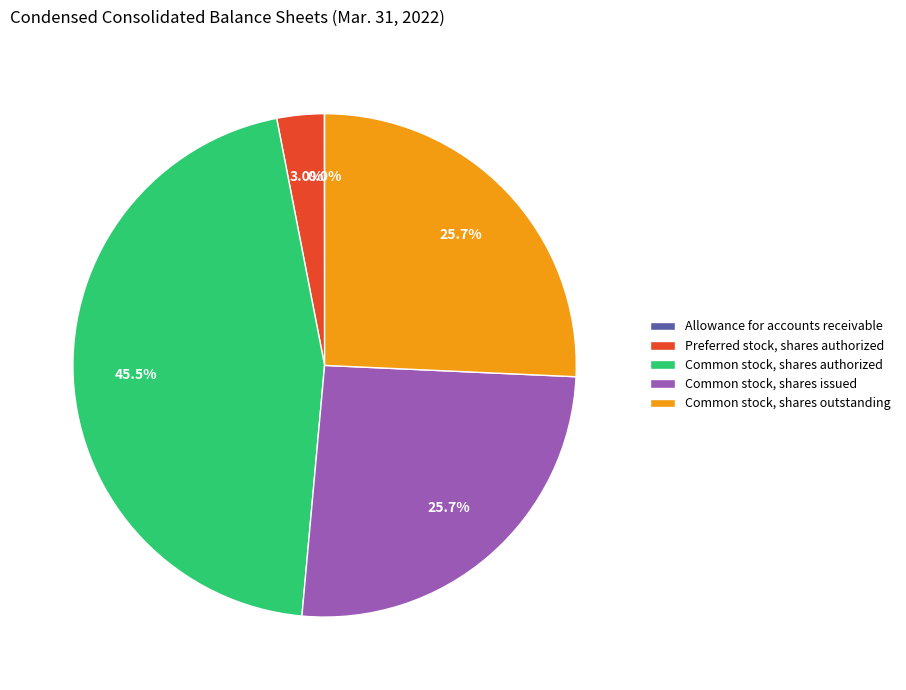

Which has a higher value, Preferred stock, shares authorized or Common stock, shares outstanding?

Common stock, shares outstanding